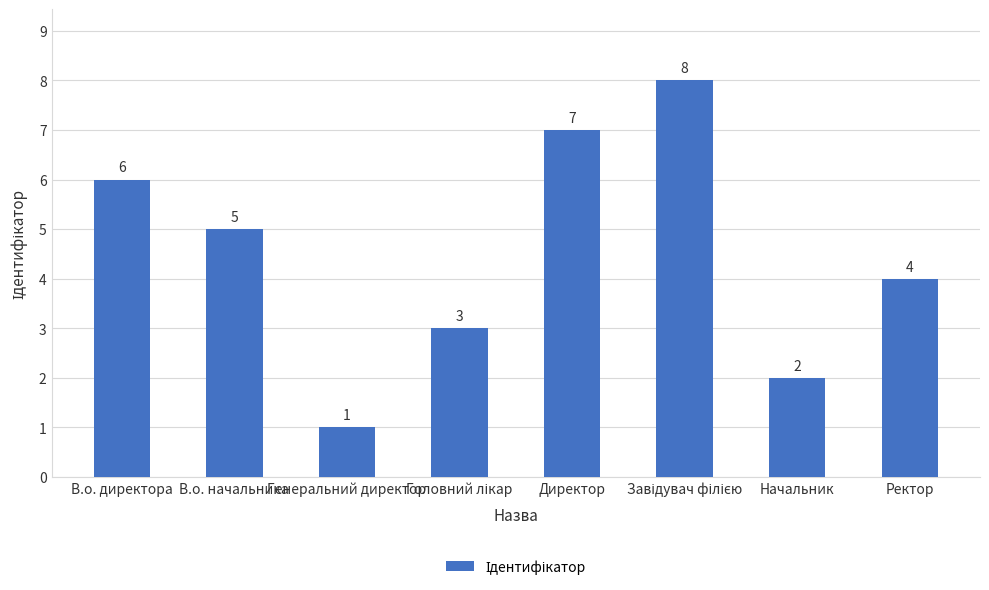

What is the change in value from В.о. директора to В.о. начальника?

-1